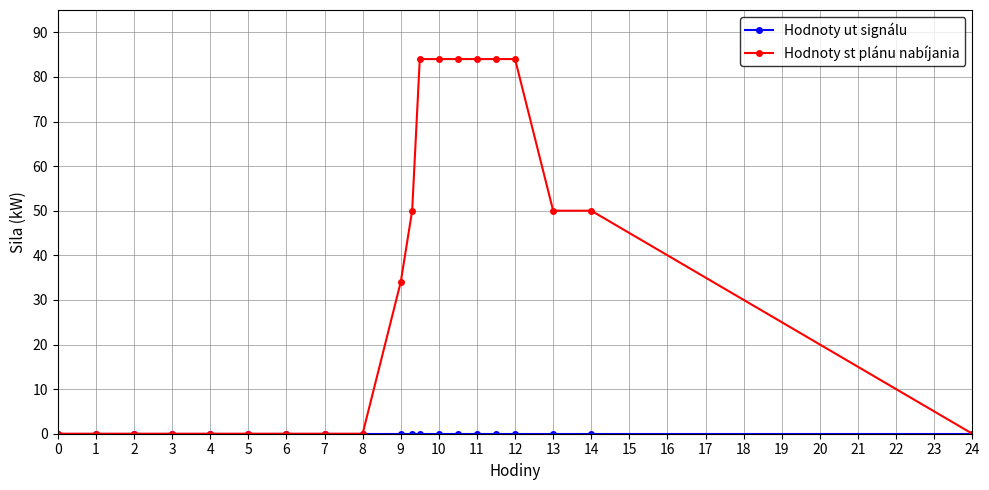

Which series has the largest total across all categories?

Hodnoty st plánu nabíjania